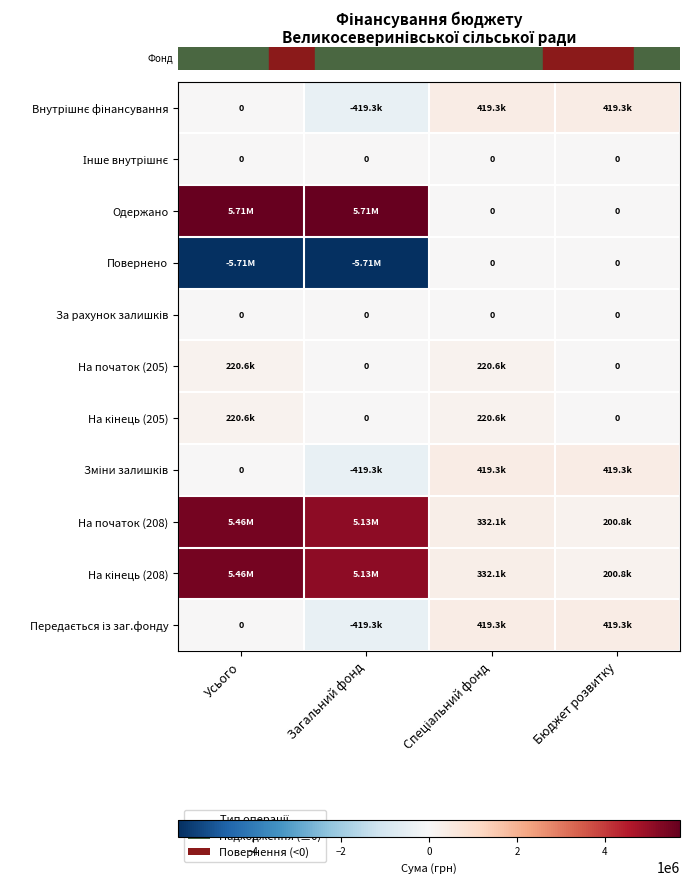

How many values in the row_0 series are below 419297?

2